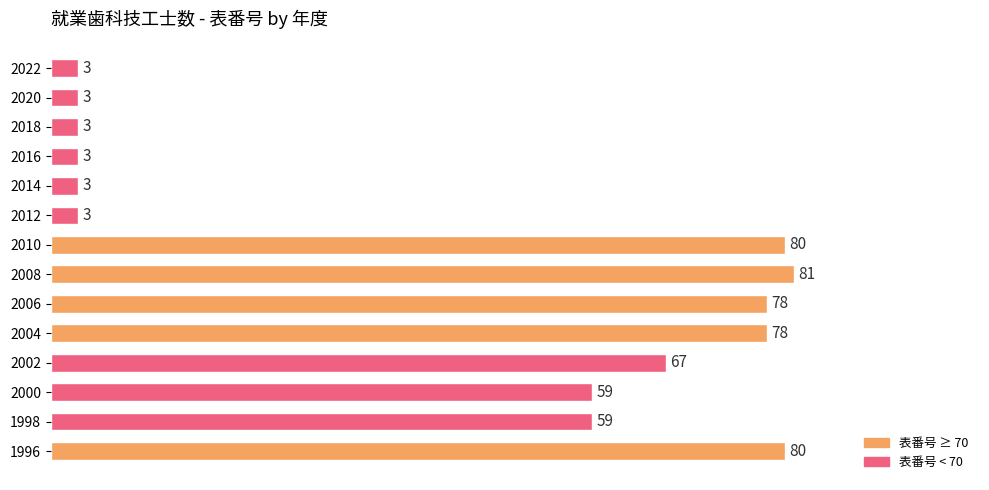

What is the sum of all values?

600